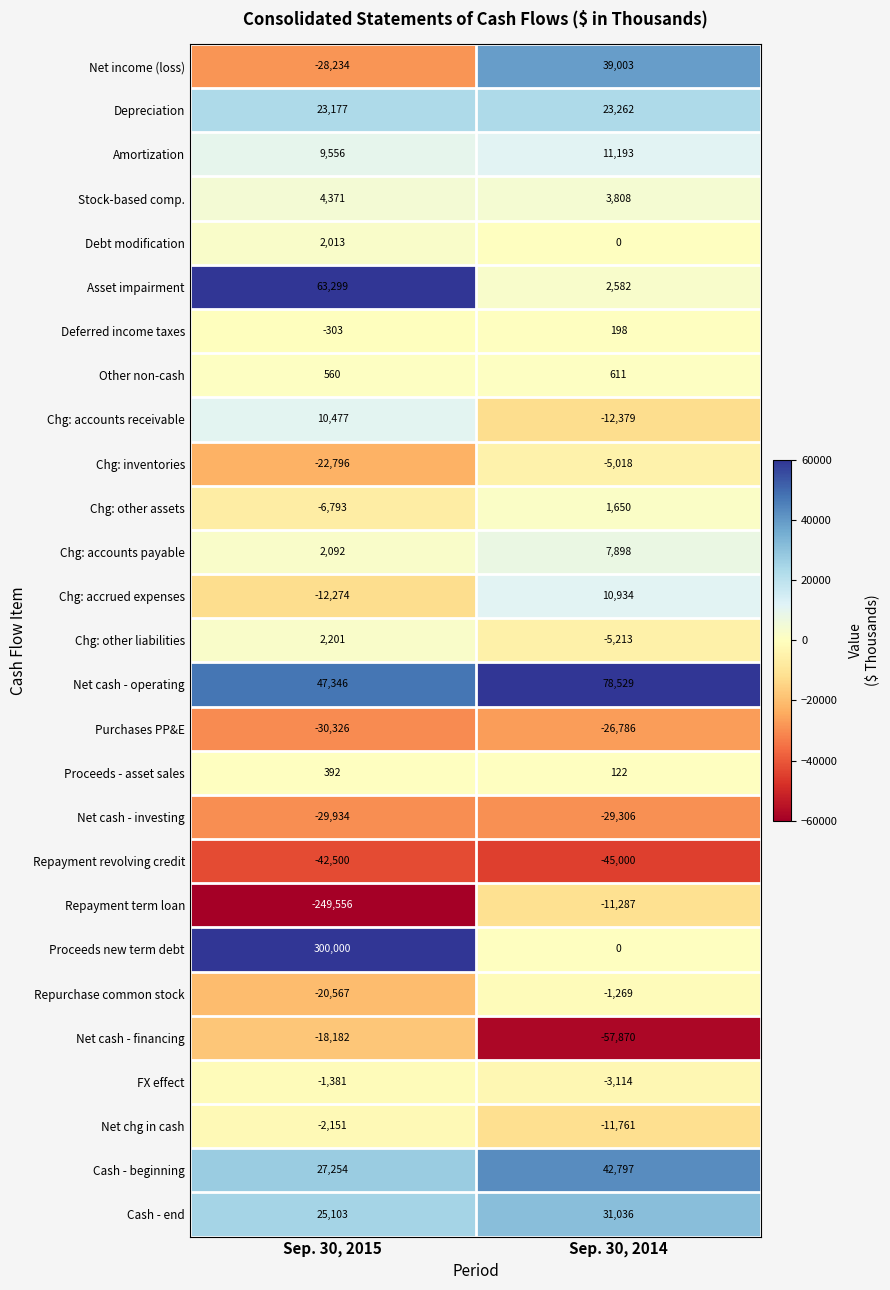

The value of Chg: accounts receivable at Sep. 30, 2014 is -18677. True or false?

False